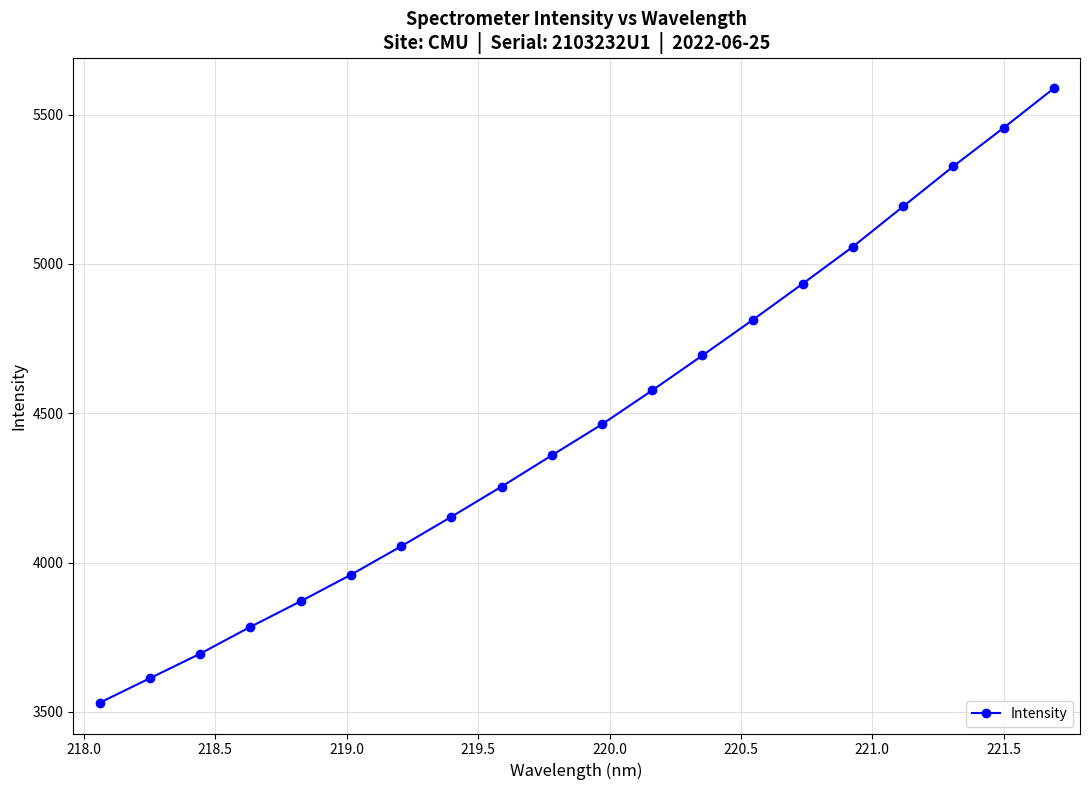

What is the smallest value displayed?

3530.6